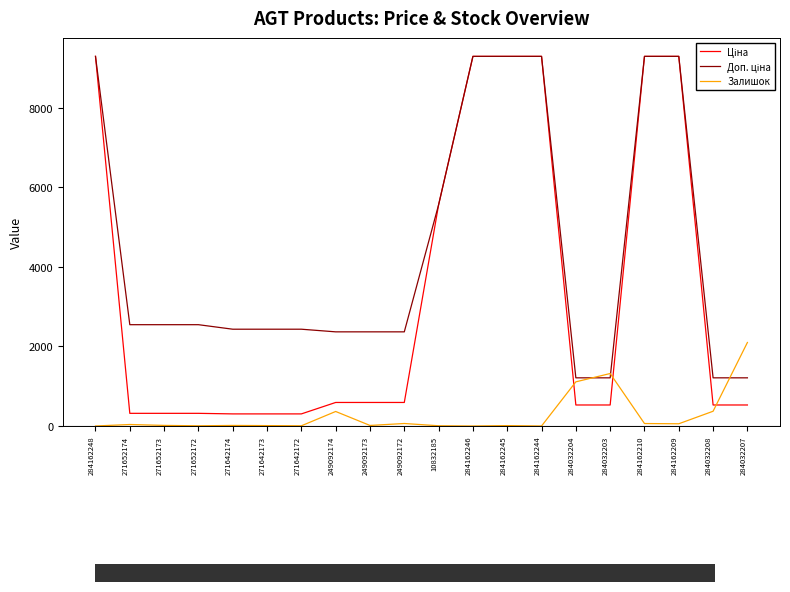

At which label does Залишок first exceed 15?

271652174